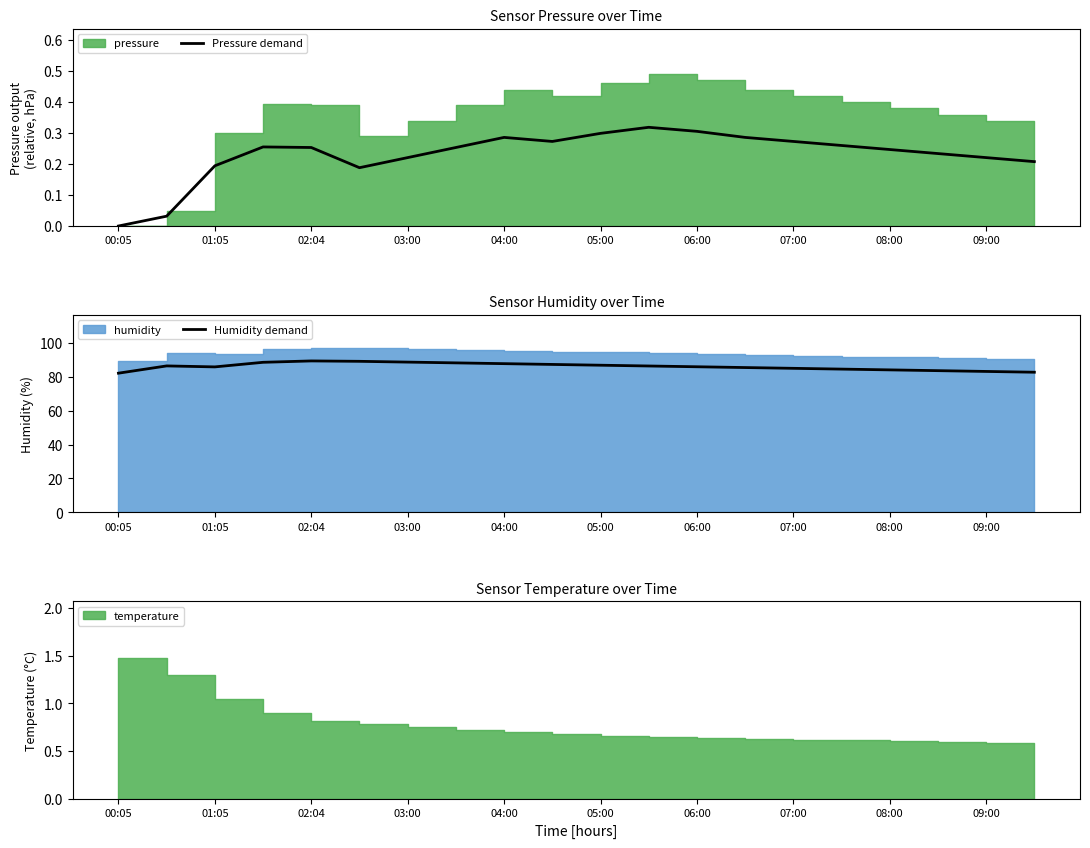

At how many categories does at least one series exceed 57?

20